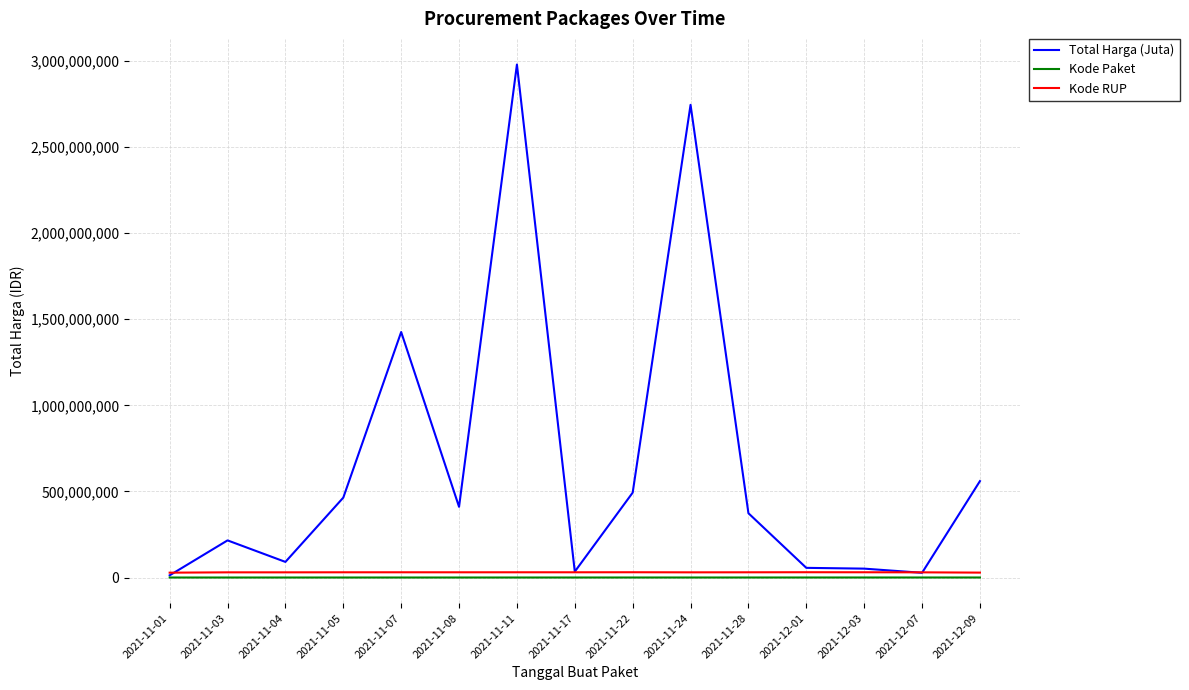

What is the average value of the Total Harga (Juta) series?

662671511